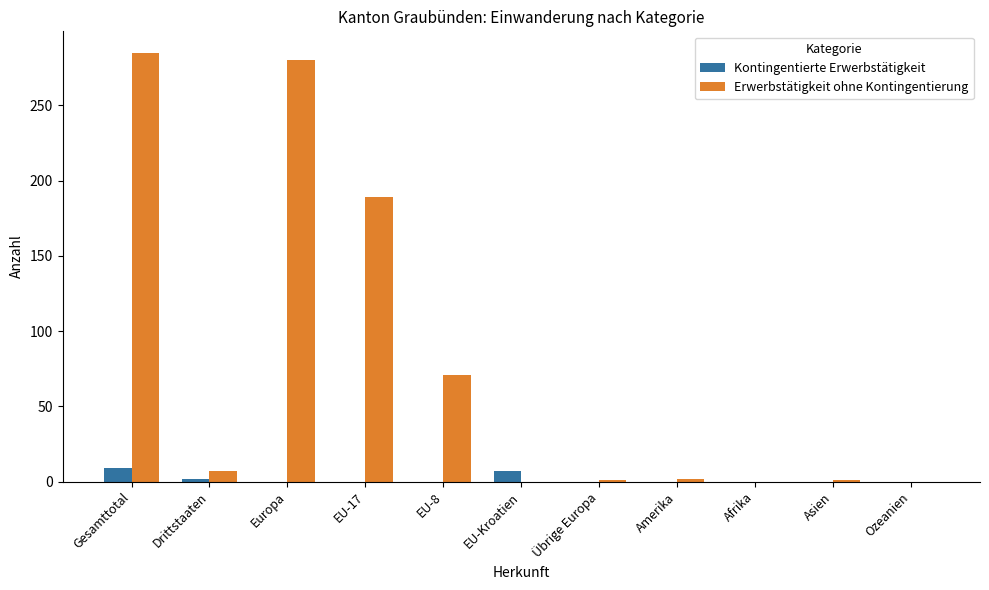

What is the maximum value for Erwerbstätigkeit ohne Kontingentierung?

285